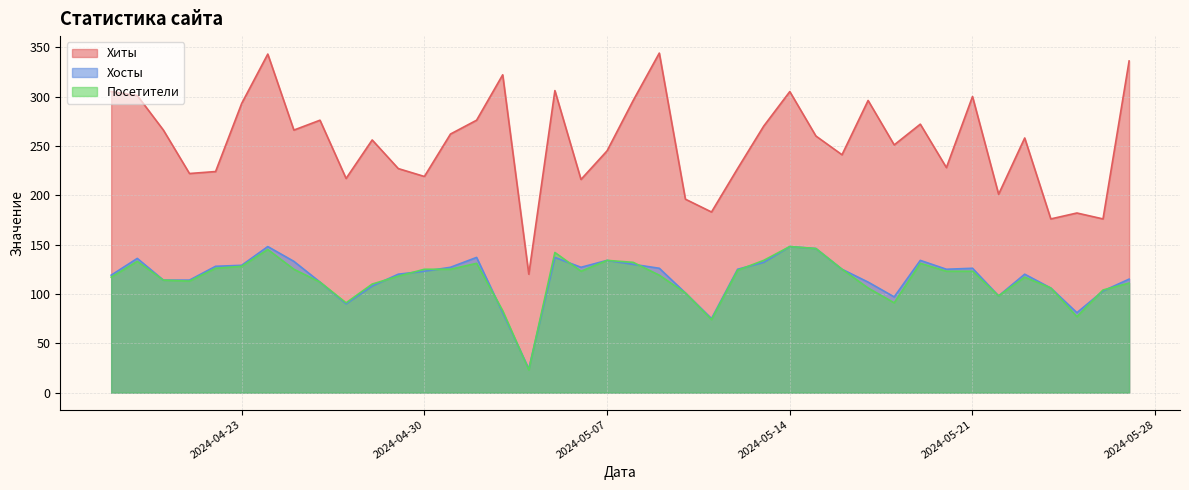

What is the value of the Хосты point at the 30th from the left?

108